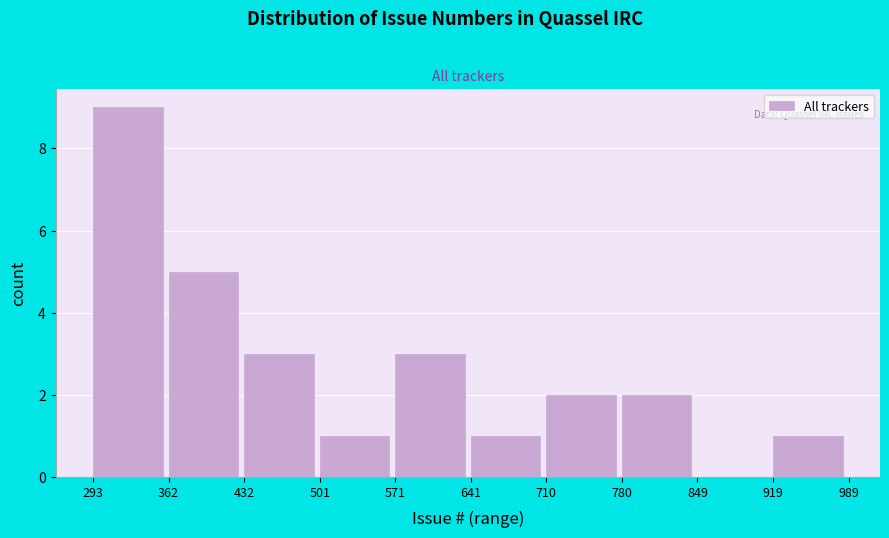

Reading left to right, transcribe this chart: for each bar, give the range it covers on the x-axis and its height. The values are not printed on the chart, so give them approximately, as read against the axis.

293 to 362: 9
362 to 432: 5
432 to 501: 3
501 to 571: 1
571 to 641: 3
641 to 710: 1
710 to 780: 2
780 to 849: 2
849 to 919: 0
919 to 989: 1